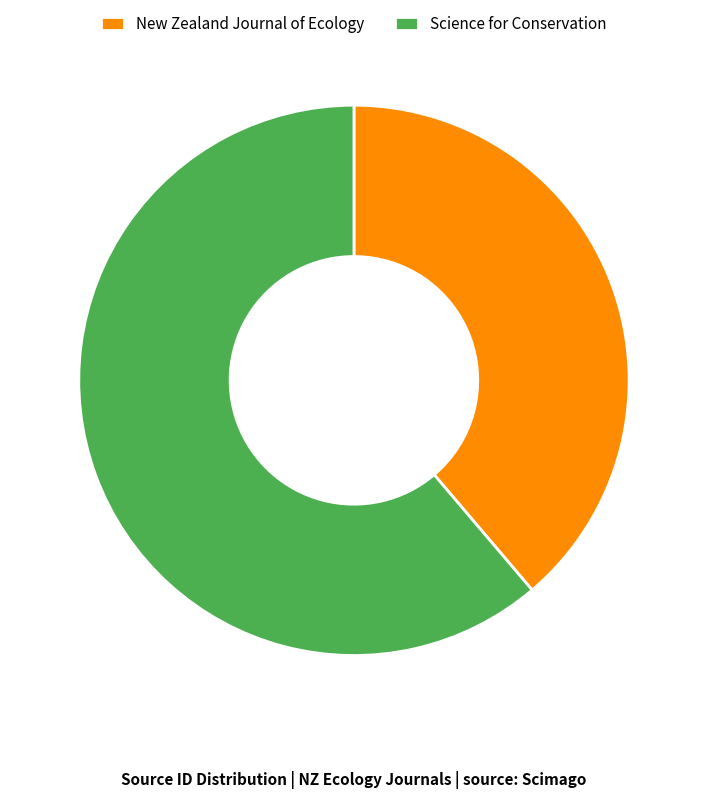

Is the sum of Science for Conservation and New Zealand Journal of Ecology greater than half?

Yes